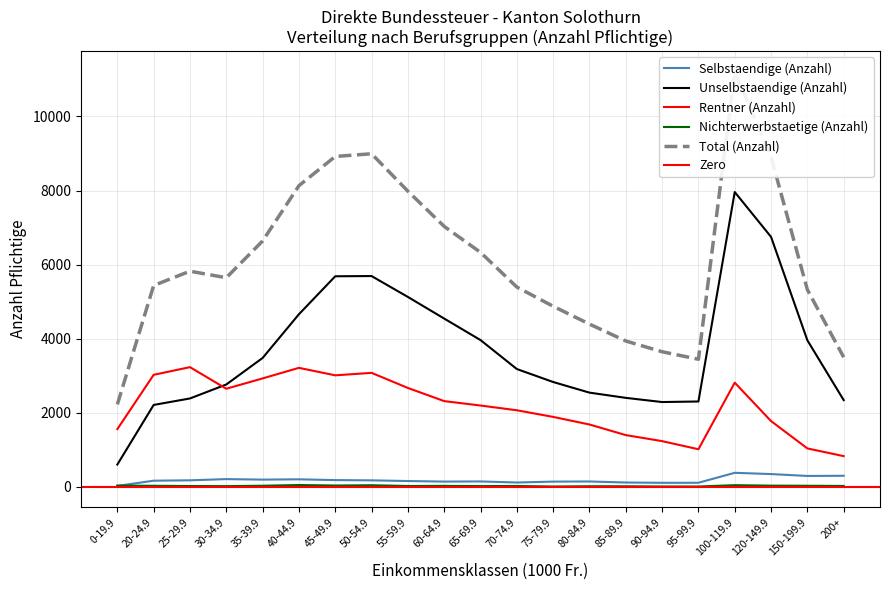

At how many categories does at least one series exceed 2996?

20